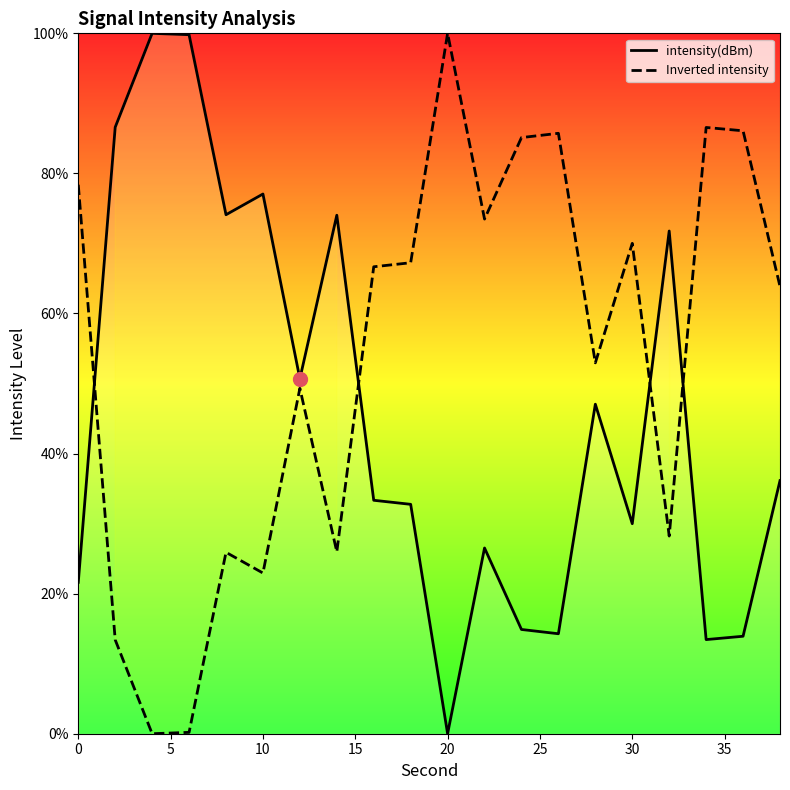

What are all the series names shown in the legend?

intensity(dBm), Inverted intensity